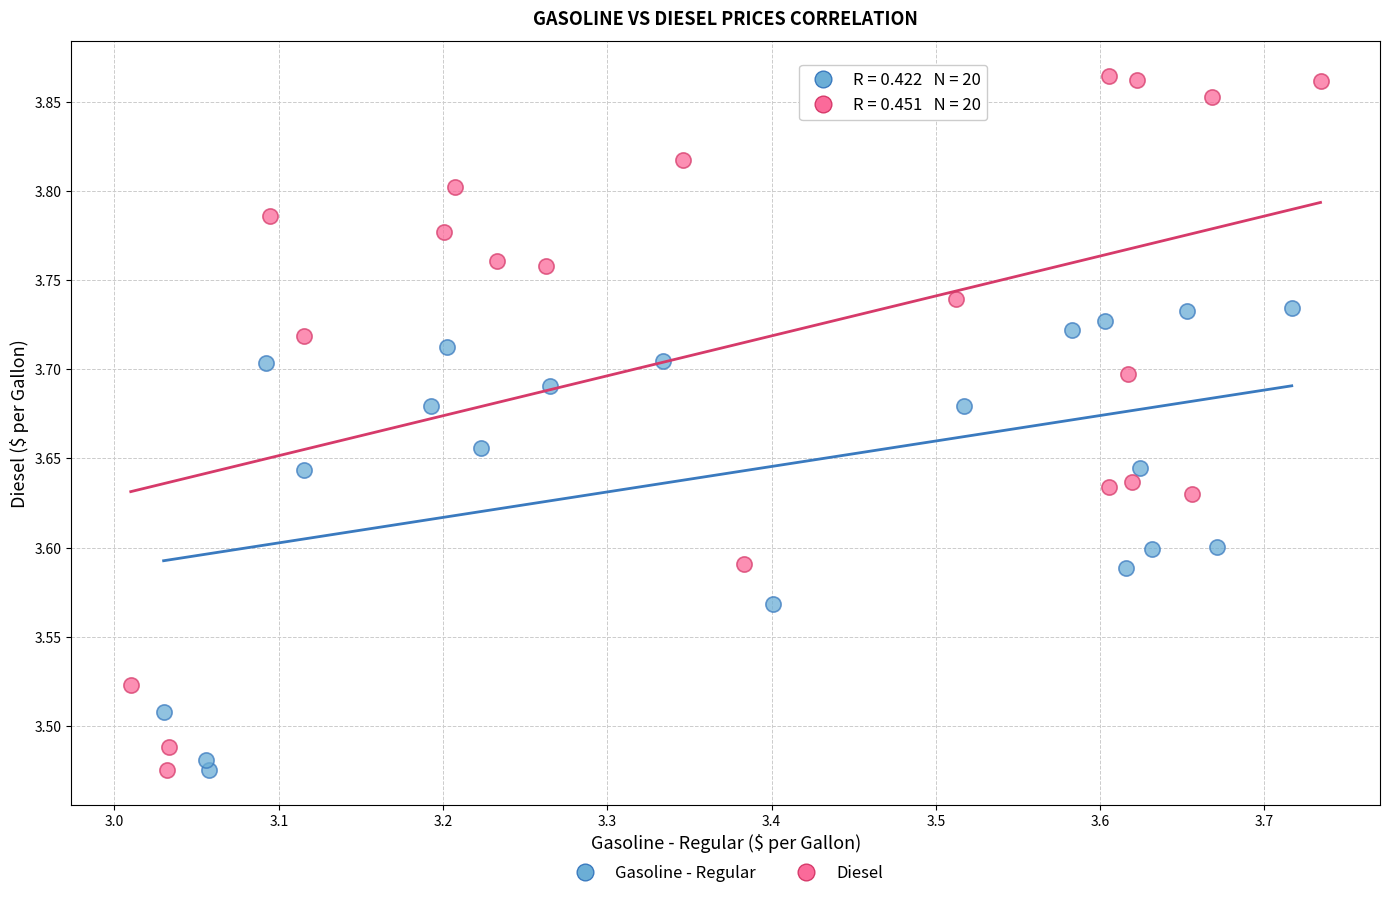

Which series has the largest Y range (max minus min)?

Diesel